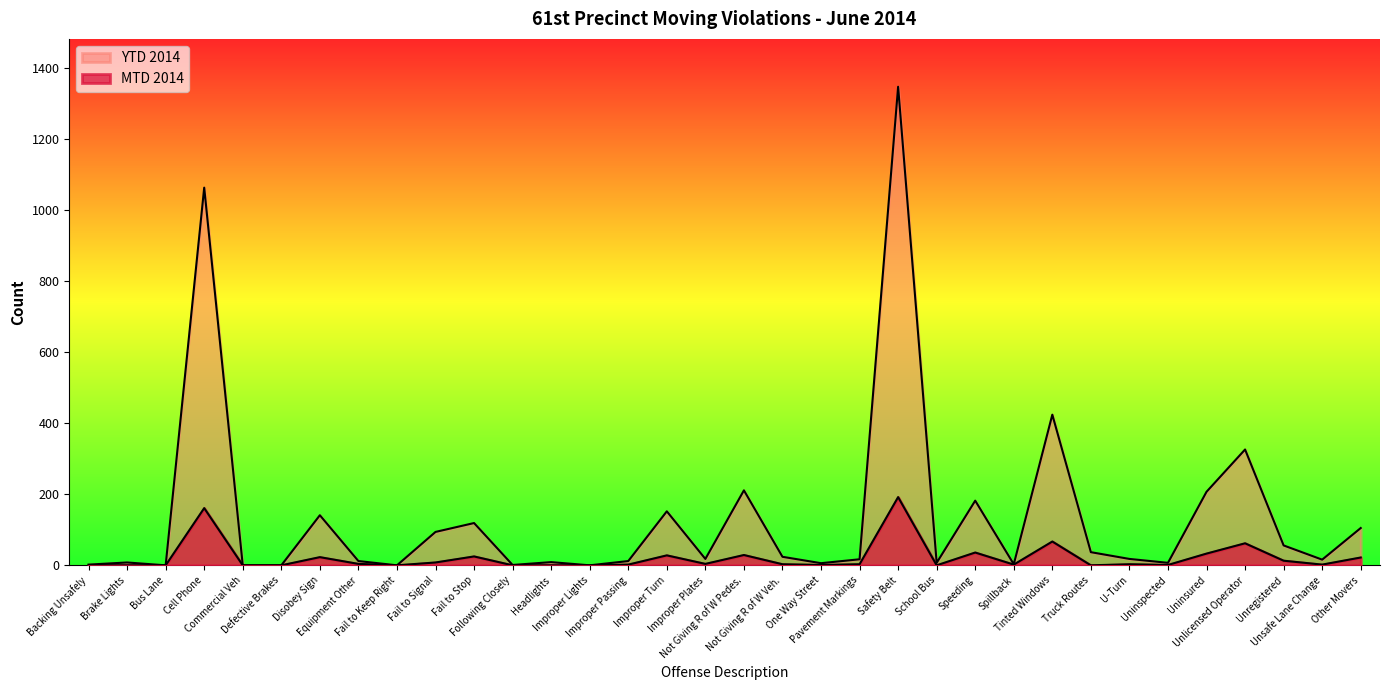

True or false: MTD 2014 and YTD 2014 intersect in this chart.

False